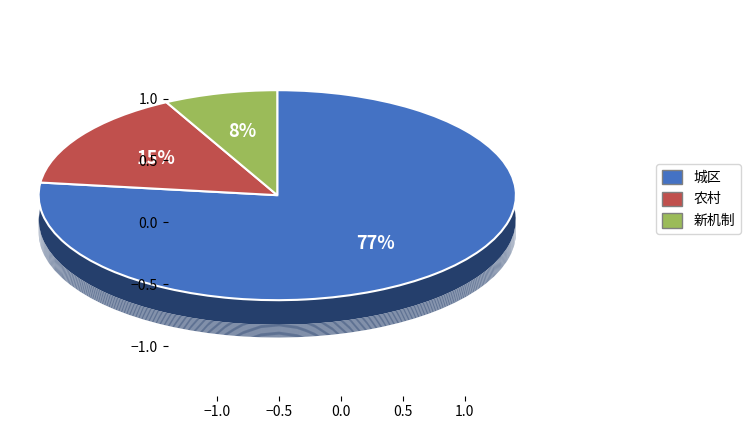

Rank the categories by value from lowest to highest.

新机制, 农村, 城区